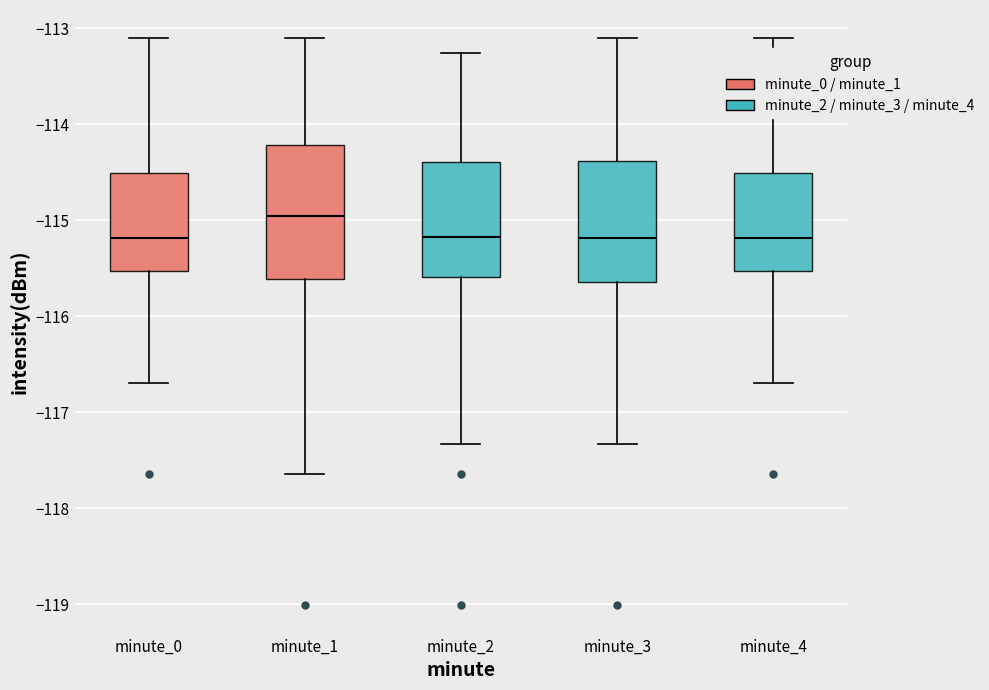

Reading left to right, transcribe this box plot: for each box, give where its median line is, the range the box spans, and where its two whiskers end, as read against the y-axis. The values are not printed on the chart, so give them approximately, as read against the axis.

minute_0: median -115.2, box -115.5 to -114.5, whiskers -116.7 to -113.1
minute_1: median -115.0, box -115.6 to -114.2, whiskers -117.6 to -113.1
minute_2: median -115.2, box -115.6 to -114.4, whiskers -117.3 to -113.3
minute_3: median -115.2, box -115.6 to -114.4, whiskers -117.3 to -113.1
minute_4: median -115.2, box -115.5 to -114.5, whiskers -116.7 to -113.1